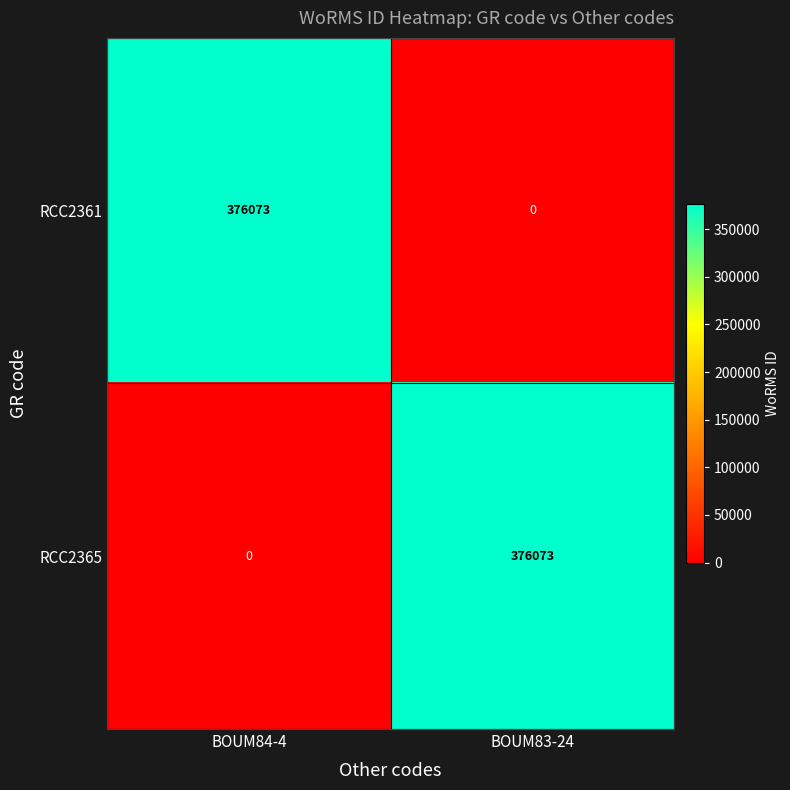

True or false: RCC2365 has a value of 376073 at BOUM83-24.

True